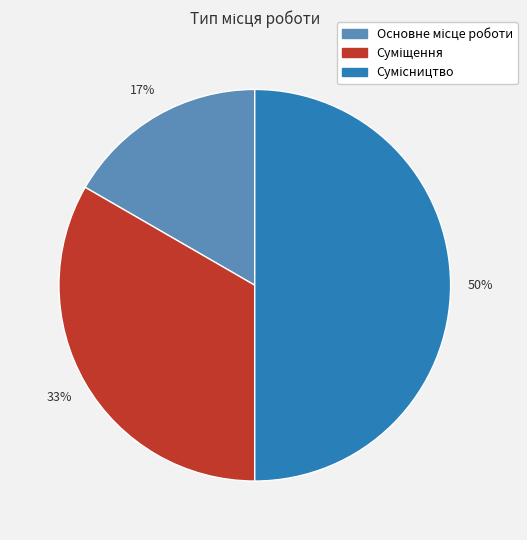

To the nearest percent, what is the difference between the largest and smallest slice percentages?

33%